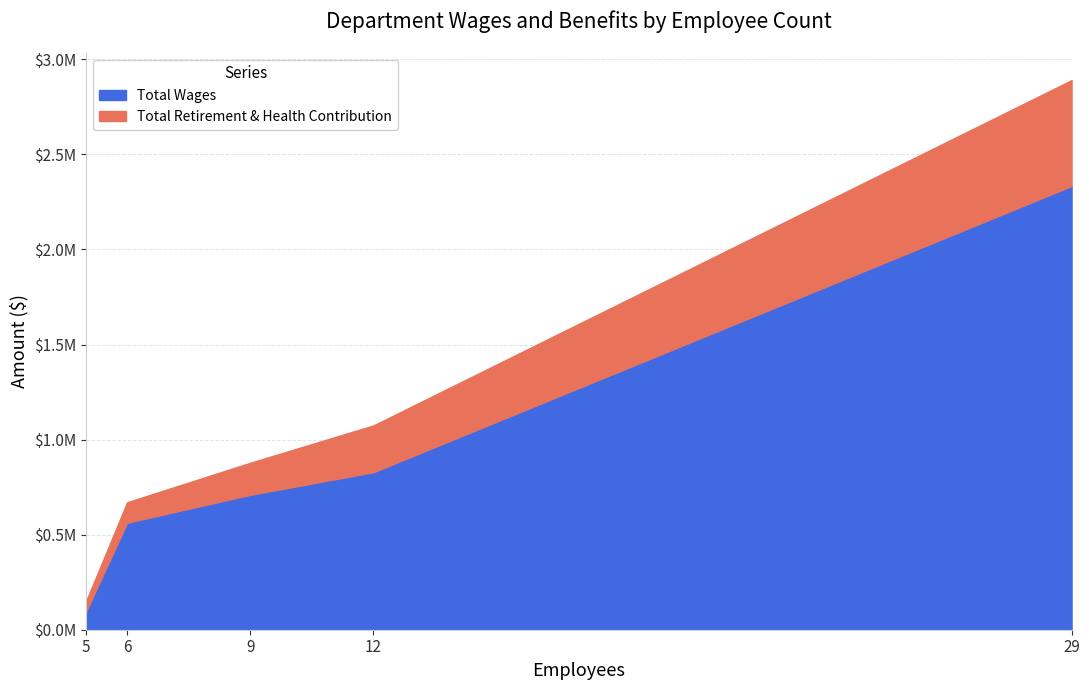

Reading left to right, transcribe all the data shown in this chart.

Total Wages: Water Pollution Control Plant=2333470	Collection Systems Operation=828361	Administration=709790	Engineering=562693	Board of Directors=95364
Total Retirement & Health Contribution: Water Pollution Control Plant=557075	Collection Systems Operation=246317	Administration=168395	Engineering=107691	Board of Directors=54722